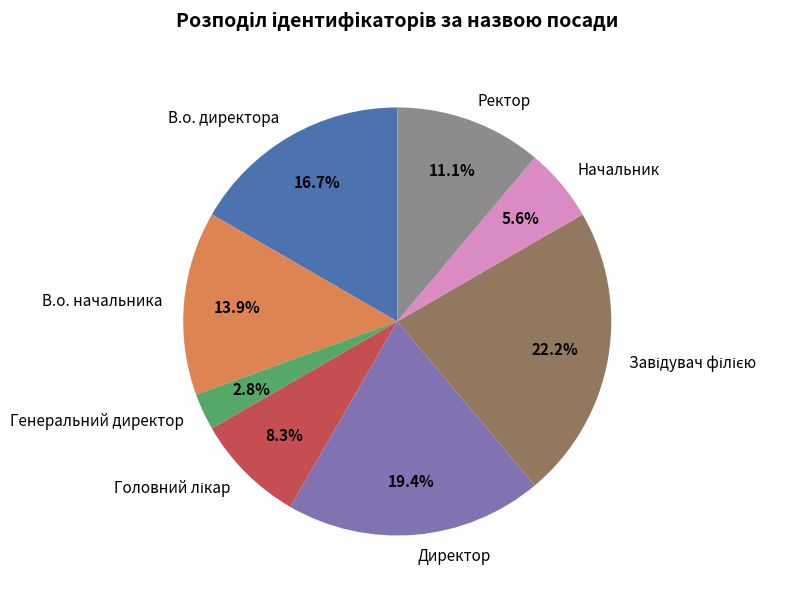

Approximately how many times larger is the value at В.о. директора compared to В.о. начальника?

1.2